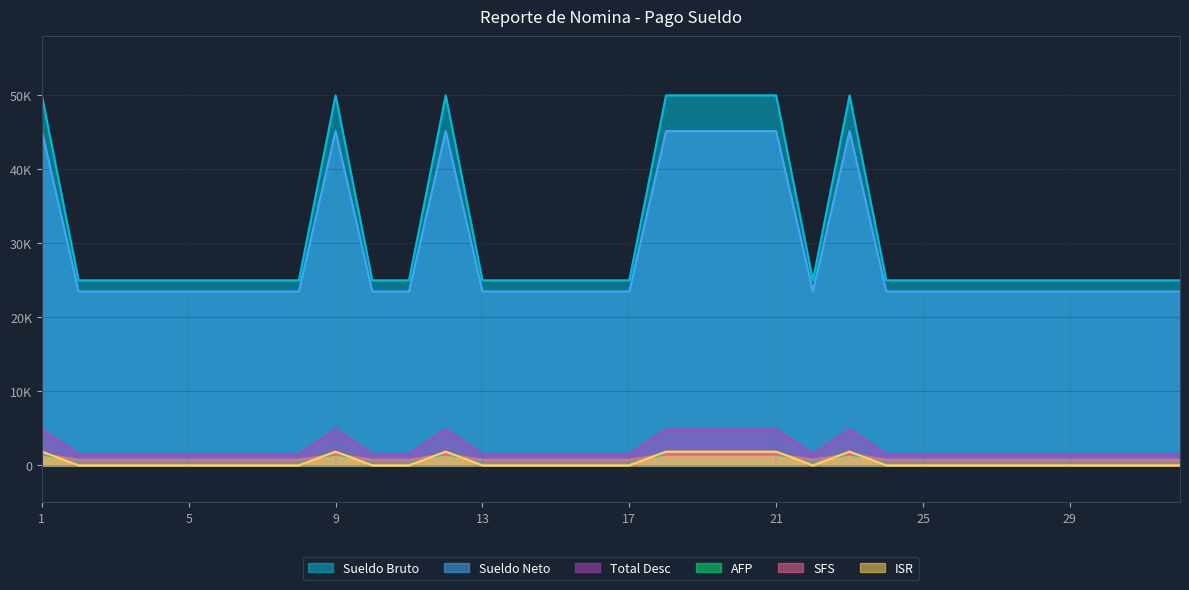

Reading left to right, list all the values displayed in this chart.

Sueldo Bruto: 1=50000.0	2=25000.0	3=25000.0	4=25000.0	5=25000.0	6=25000.0	7=25000.0	8=25000.0	9=50000.0	10=25000.0	11=25000.0	12=50000.0	13=25000.0	14=25000.0	15=25000.0	16=25000.0	17=25000.0	18=50000.0	19=50000.0	20=50000.0	21=50000.0	22=25000.0	23=50000.0	24=25000.0	25=25000.0	26=25000.0	27=25000.0	28=25000.0	29=25000.0	30=25000.0	31=25000.0	32=25000.0
AFP: 1=45166.0	2=23497.5	3=23497.5	4=23497.5	5=23497.5	6=23497.5	7=23497.5	8=23497.5	9=45166.0	10=23497.5	11=23497.5	12=45166.0	13=23497.5	14=23497.5	15=23497.5	16=23497.5	17=23497.5	18=45166.0	19=45166.0	20=45166.0	21=45166.0	22=23497.5	23=45166.0	24=23497.5	25=23497.5	26=23497.5	27=23497.5	28=23497.5	29=23497.5	30=23497.5	31=23497.5	32=23497.5
SFS: 1=4834.0	2=1502.5	3=1502.5	4=1502.5	5=1502.5	6=1502.5	7=1502.5	8=1502.5	9=4834.0	10=1502.5	11=1502.5	12=4834.0	13=1502.5	14=1502.5	15=1502.5	16=1502.5	17=1502.5	18=4834.0	19=4834.0	20=4834.0	21=4834.0	22=1502.5	23=4834.0	24=1502.5	25=1502.5	26=1502.5	27=1502.5	28=1502.5	29=1502.5	30=1502.5	31=1502.5	32=1502.5
ISR: 1=1435.0	2=717.5	3=717.5	4=717.5	5=717.5	6=717.5	7=717.5	8=717.5	9=1435.0	10=717.5	11=717.5	12=1435.0	13=717.5	14=717.5	15=717.5	16=717.5	17=717.5	18=1435.0	19=1435.0	20=1435.0	21=1435.0	22=717.5	23=1435.0	24=717.5	25=717.5	26=717.5	27=717.5	28=717.5	29=717.5	30=717.5	31=717.5	32=717.5
Total Desc: 1=1520.0	2=760.0	3=760.0	4=760.0	5=760.0	6=760.0	7=760.0	8=760.0	9=1520.0	10=760.0	11=760.0	12=1520.0	13=760.0	14=760.0	15=760.0	16=760.0	17=760.0	18=1520.0	19=1520.0	20=1520.0	21=1520.0	22=760.0	23=1520.0	24=760.0	25=760.0	26=760.0	27=760.0	28=760.0	29=760.0	30=760.0	31=760.0	32=760.0
Sueldo Neto: 1=1854.0	2=0.0	3=0.0	4=0.0	5=0.0	6=0.0	7=0.0	8=0.0	9=1854.0	10=0.0	11=0.0	12=1854.0	13=0.0	14=0.0	15=0.0	16=0.0	17=0.0	18=1854.0	19=1854.0	20=1854.0	21=1854.0	22=0.0	23=1854.0	24=0.0	25=0.0	26=0.0	27=0.0	28=0.0	29=0.0	30=0.0	31=0.0	32=0.0